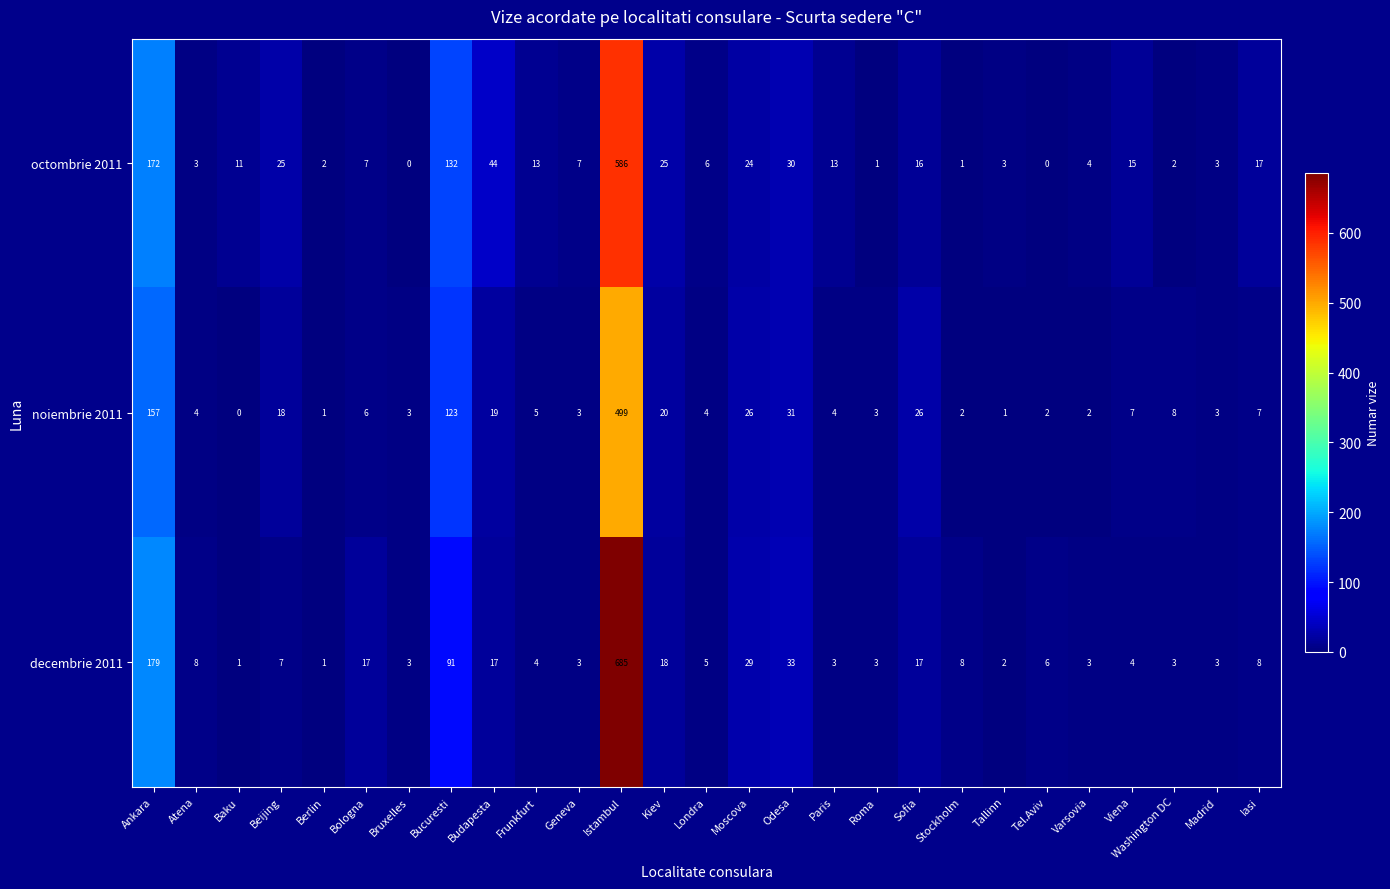

Read the decembrie 2011 value at Paris.

3